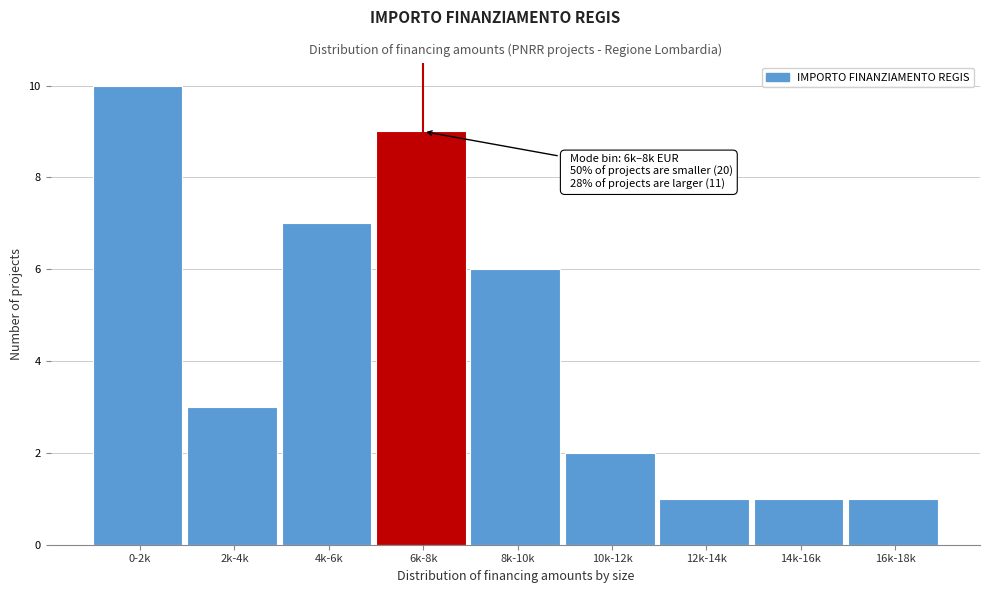

Reading right to left, extract all data points from this chart.

1	1	1	2	6	9	7	3	10